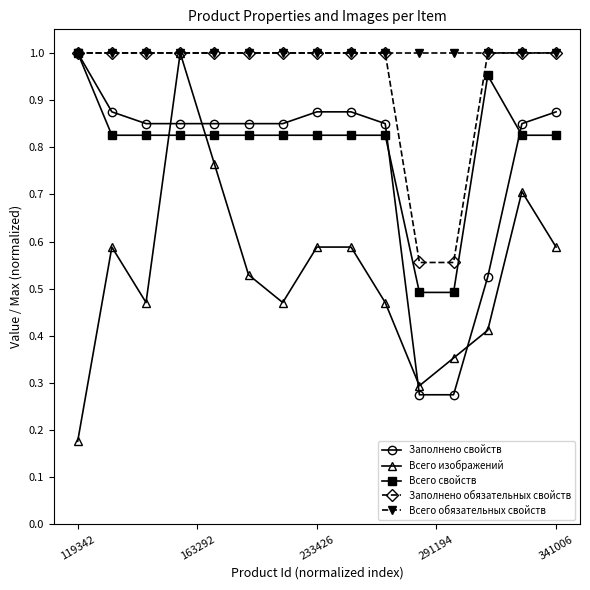

True or false: Всего свойств has more than 0 points higher than both neighbors.

True